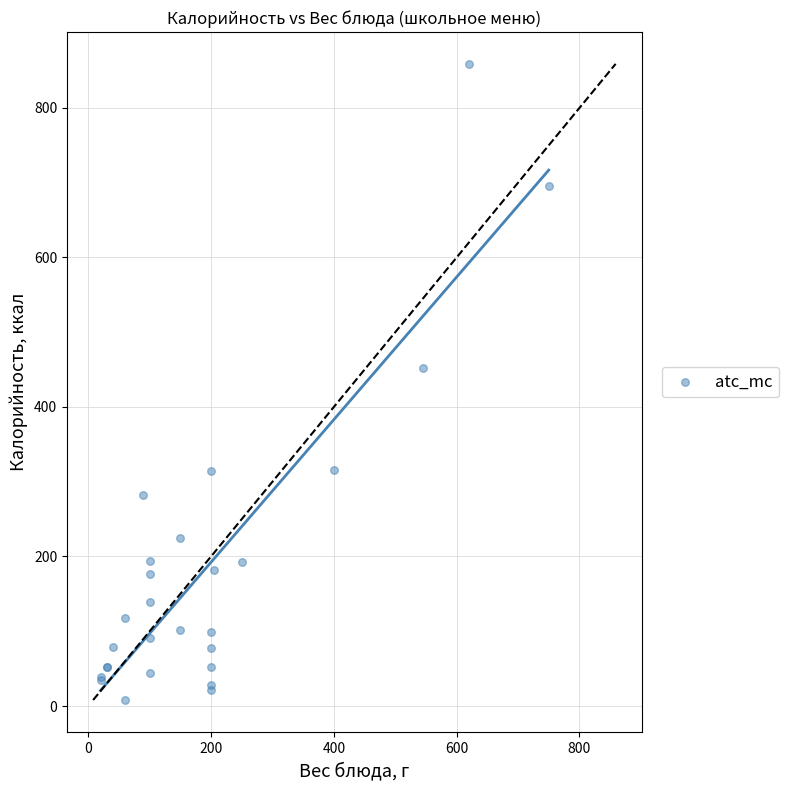

What Y value in the scatter plot is closest to 433?

452